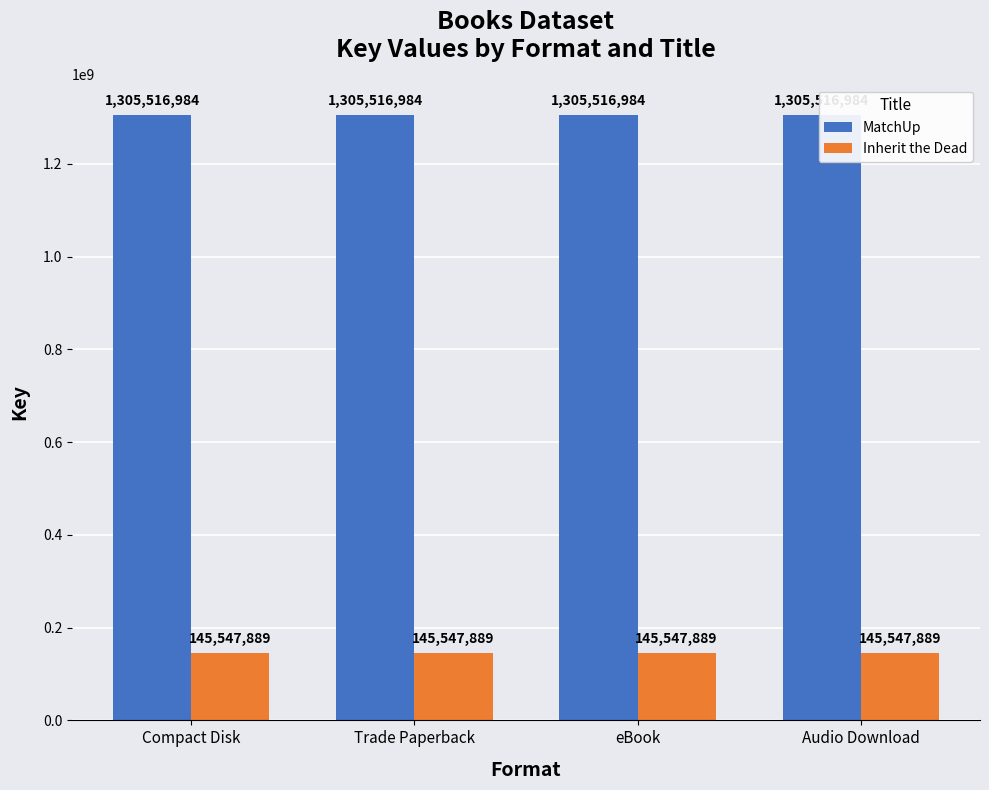

Between Compact Disk and eBook, which series saw the biggest shift?

MatchUp